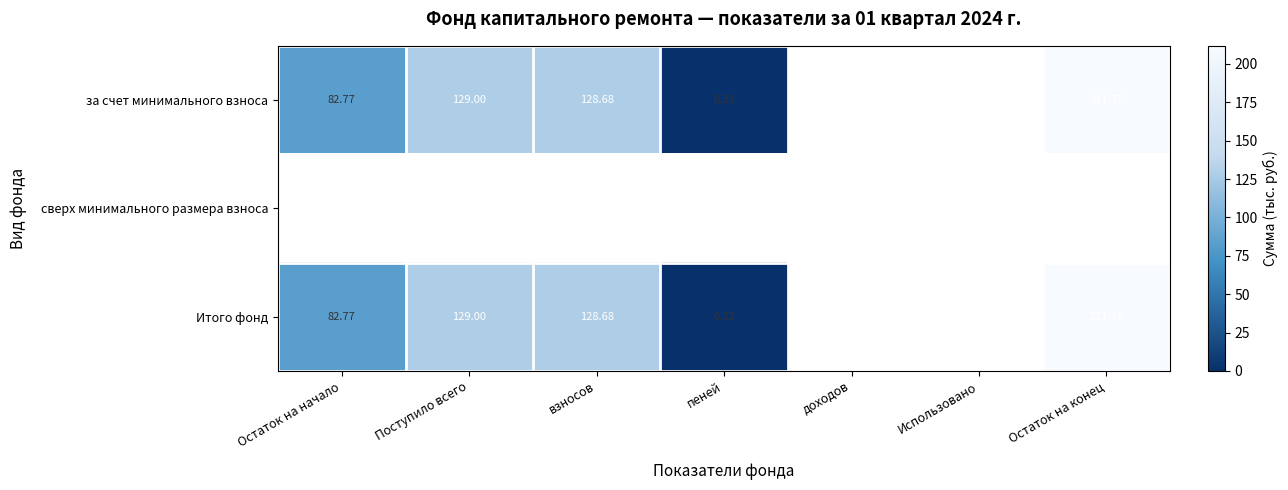

Which series changed the most between Поступило всего and доходов?

за счет минимального взноса